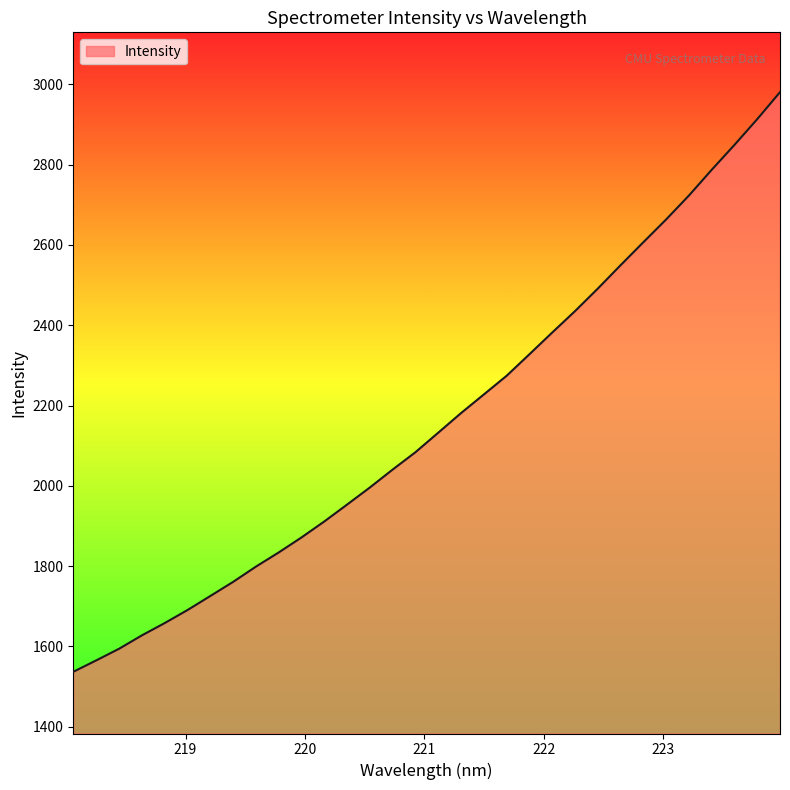

What is the maximum value shown in the chart?

2980.6